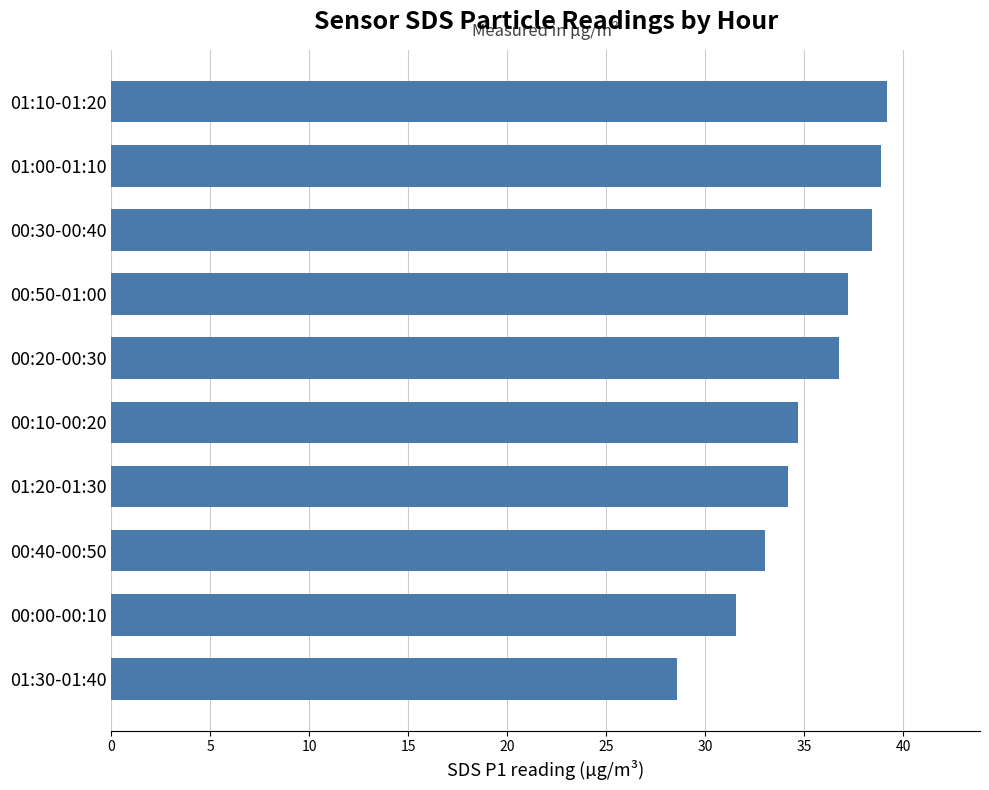

What is the maximum value shown in the chart?

39.2